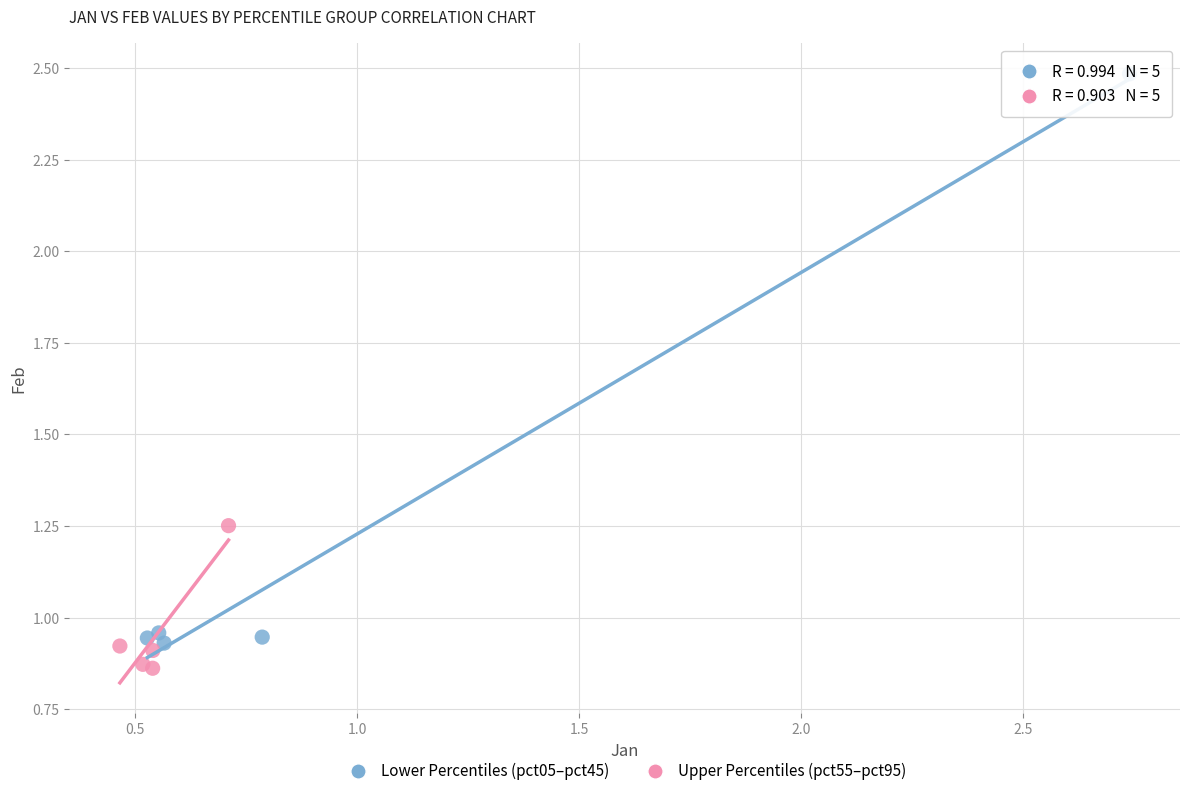

Which series contains the highest Y value?

Lower Percentiles (pct05–pct45)